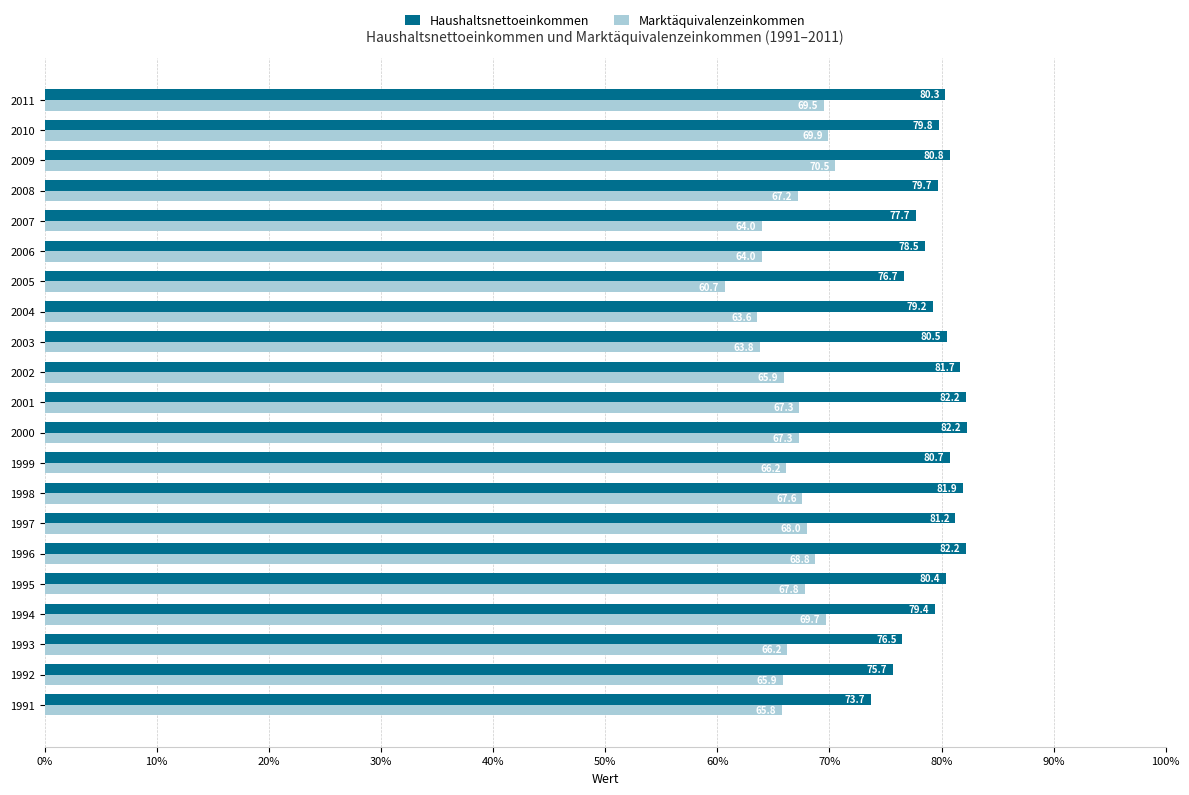

Which series has the largest range (max minus min)?

Marktäquivalenzeinkommen